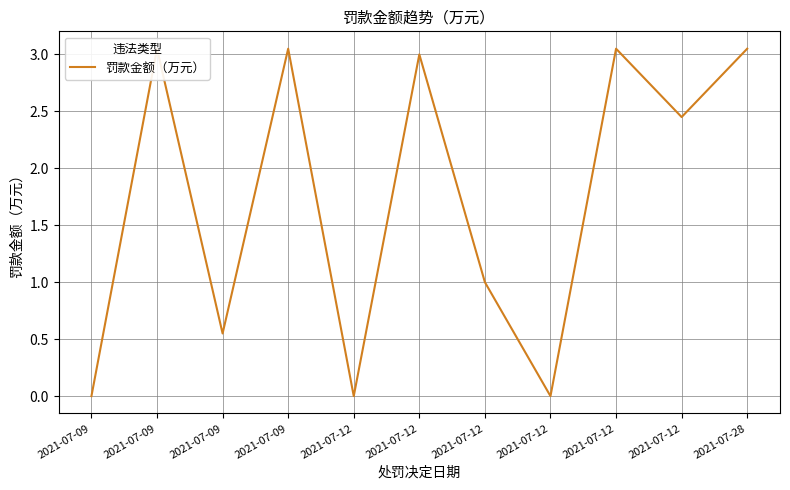

True or false: the data shows 0.9 at 2021-07-09.

False